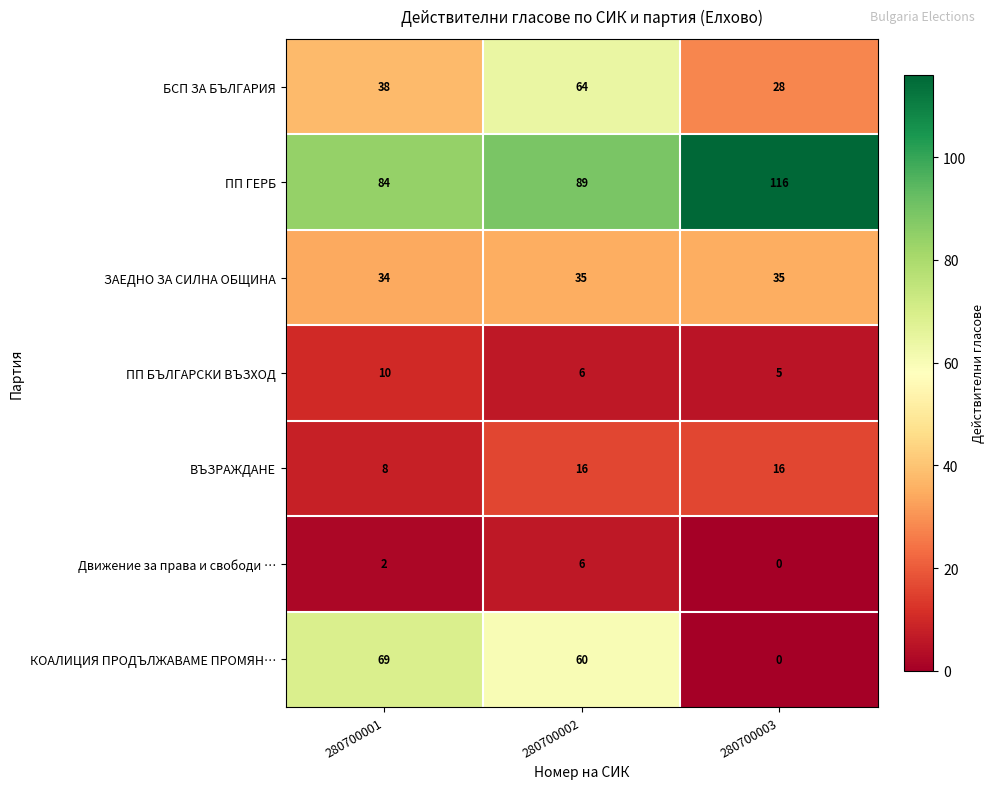

Reading right to left, extract all data points from this chart.

БСП ЗА БЪЛГАРИЯ: 280700003=28	280700002=64	280700001=38
ПП ГЕРБ: 280700003=116	280700002=89	280700001=84
ЗАЕДНО ЗА СИЛНА ОБЩИНА: 280700003=35	280700002=35	280700001=34
ПП БЪЛГАРСКИ ВЪЗХОД: 280700003=5	280700002=6	280700001=10
ВЪЗРАЖДАНЕ: 280700003=16	280700002=16	280700001=8
Движение за права и свободи …: 280700003=0	280700002=6	280700001=2
КОАЛИЦИЯ ПРОДЪЛЖАВАМЕ ПРОМЯН…: 280700003=0	280700002=60	280700001=69